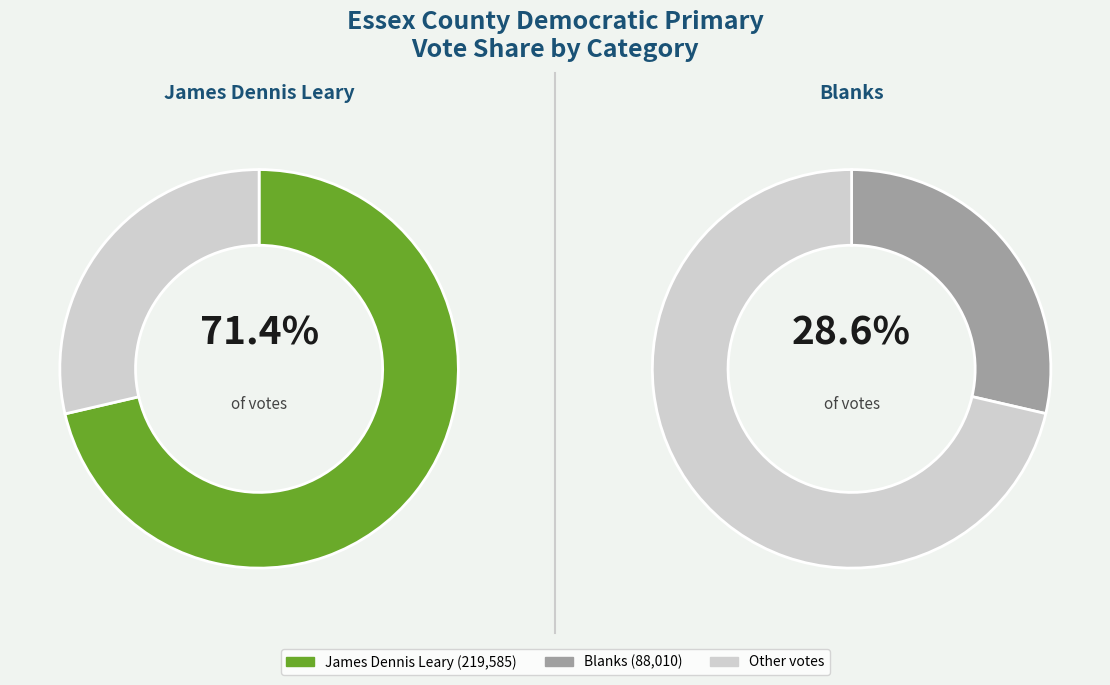

Is it true that Marblehead is 1% of the pie?

False